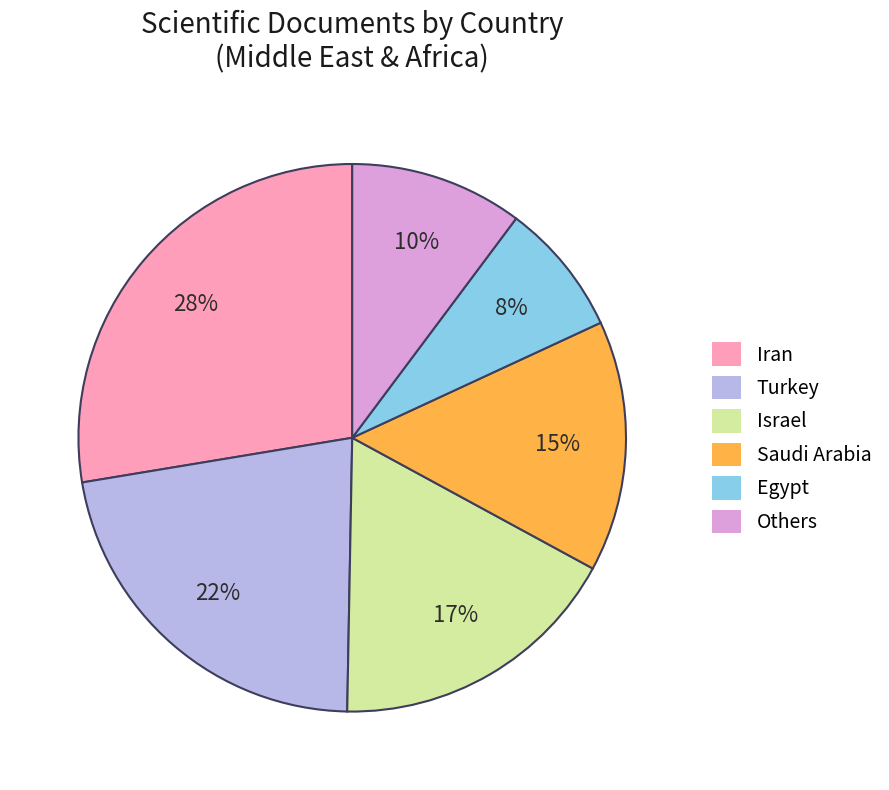

Is there any slice that represents more than half of the pie?

No